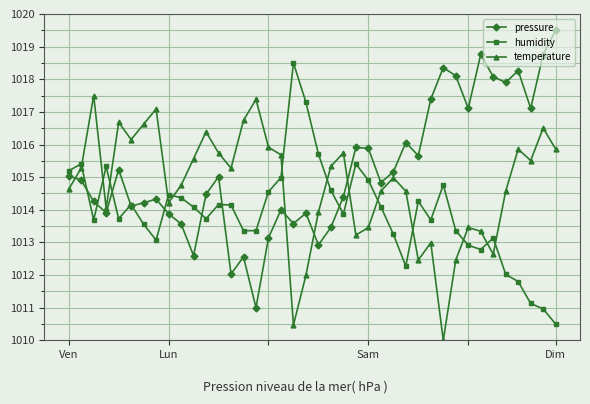

What is the value of the pressure point at the 10th from the left?

1013.6